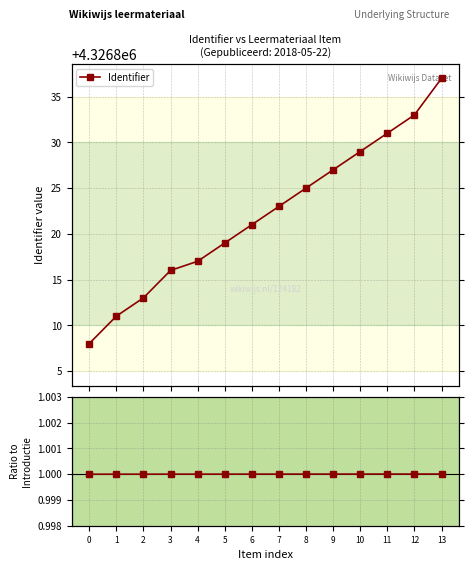

How many lines are shown in the chart?

2